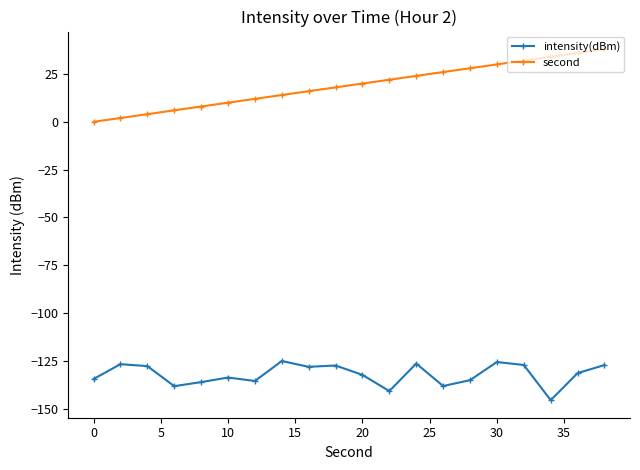

What is the maximum value for intensity(dBm)?

-125.0